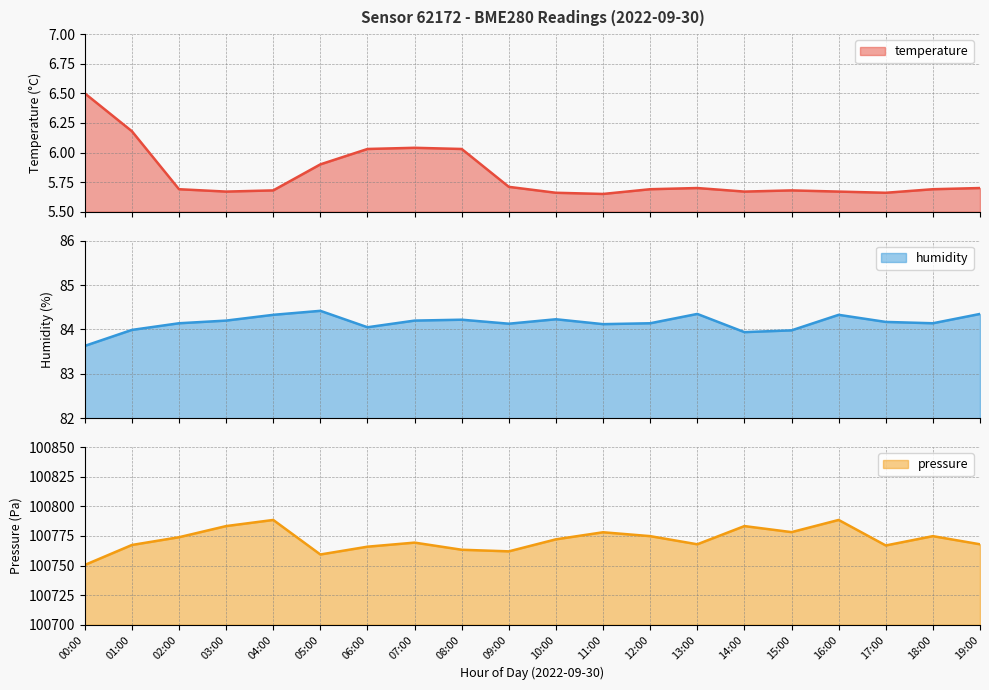

At which category does temperature reach its first local valley?

03:00